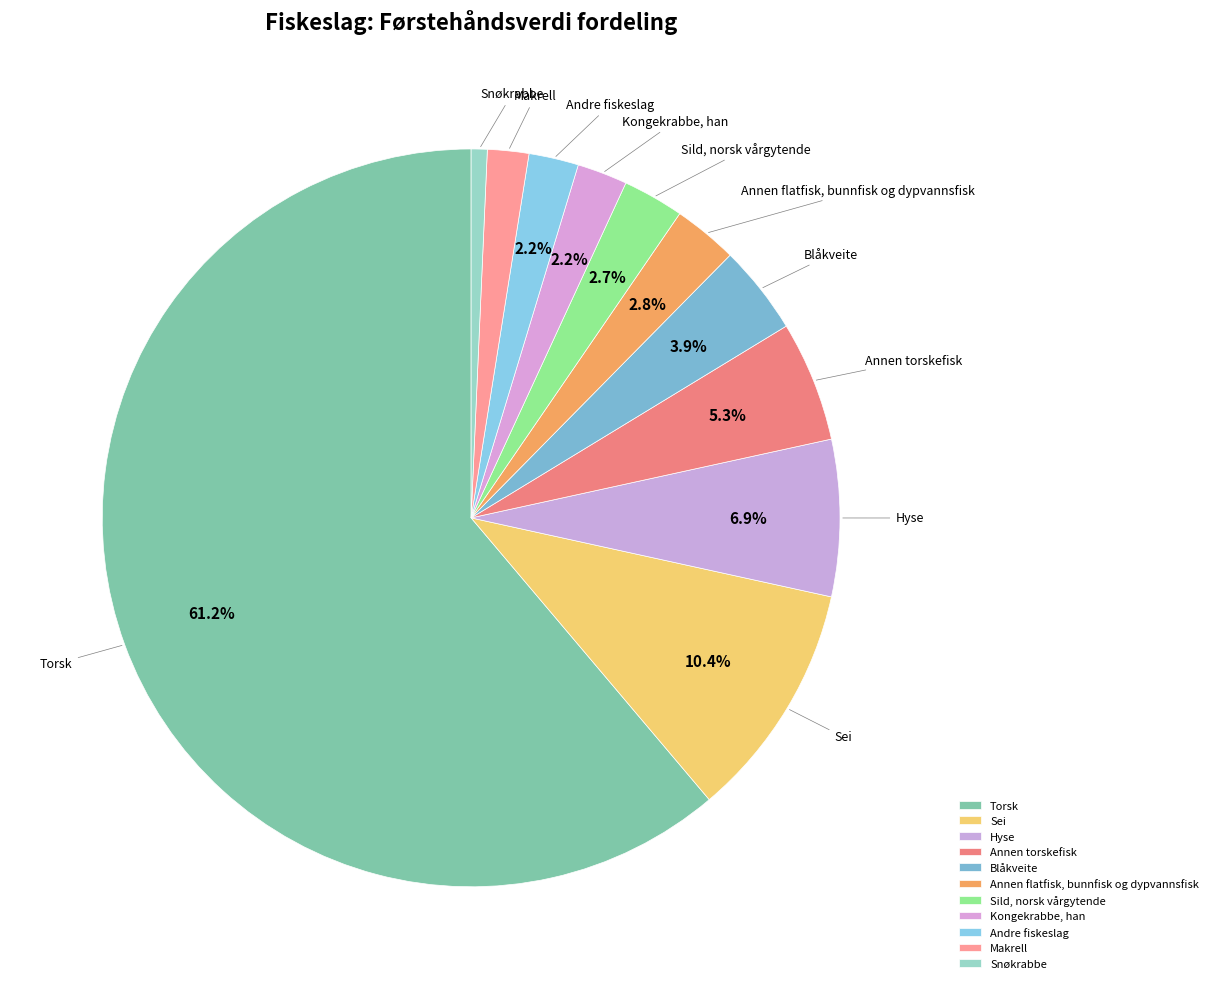

Does Torsk represent more than half of the total?

Yes